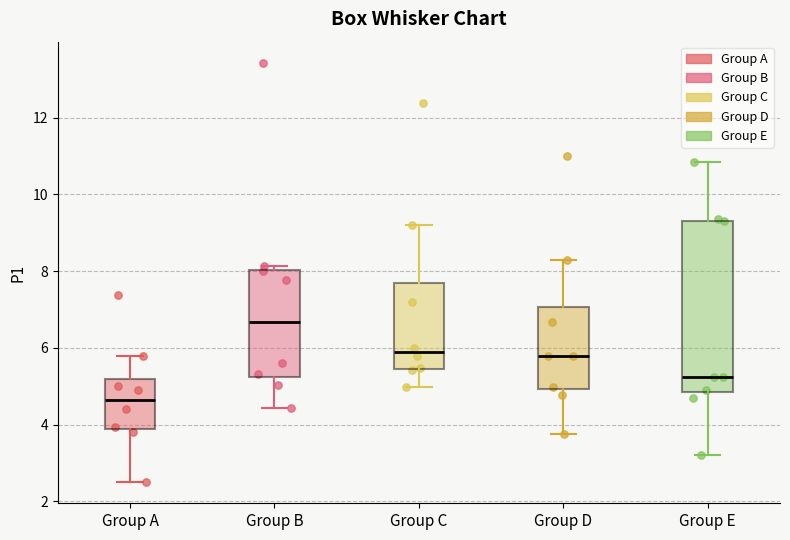

Reading left to right, read every box against the y-axis: the position of its median line, the range the box covers, and the ends of its whiskers. The values are not printed on the chart, so give them approximately, as read against the axis.

Group A: median 4.6, box 3.8 to 5.2, whiskers 2.6 to 5.8
Group B: median 6.6, box 5.2 to 8.0, whiskers 4.4 to 8.2
Group C: median 6.0, box 5.4 to 7.8, whiskers 5.0 to 9.2
Group D: median 5.8, box 5.0 to 7.0, whiskers 3.8 to 8.4
Group E: median 5.2, box 4.8 to 9.4, whiskers 3.2 to 10.8